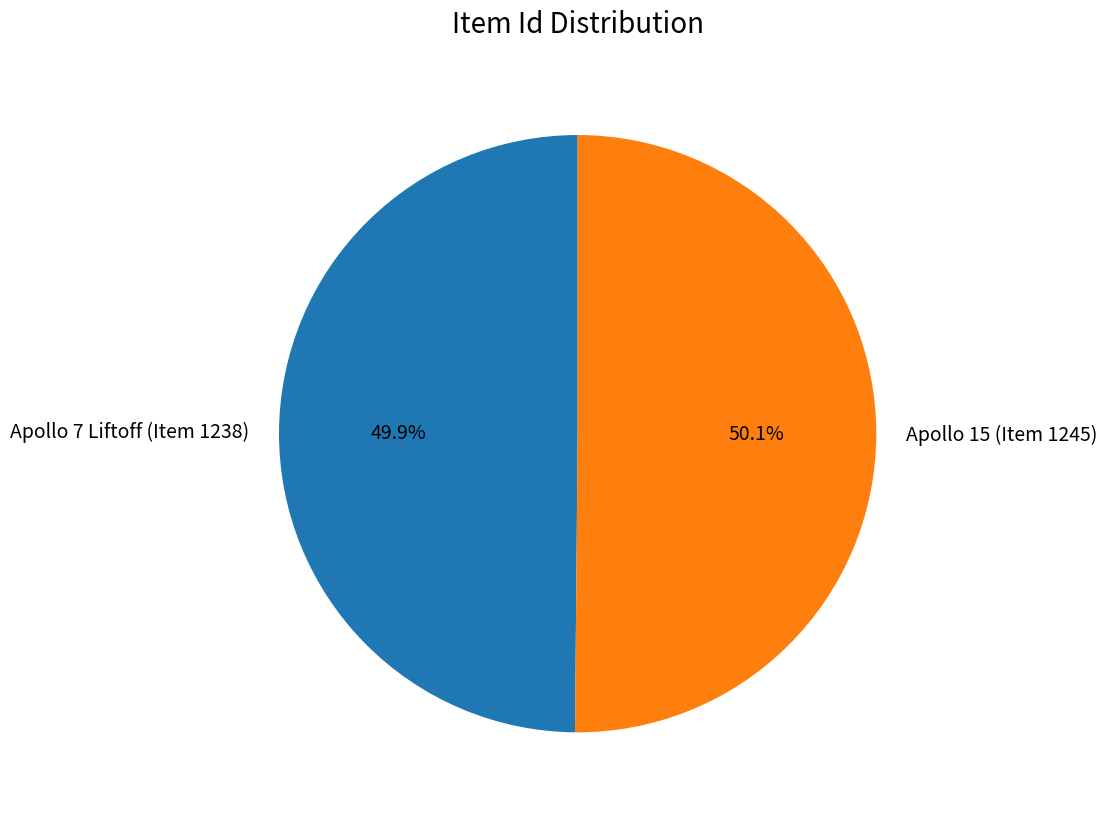

Does any single category account for the majority?

Yes